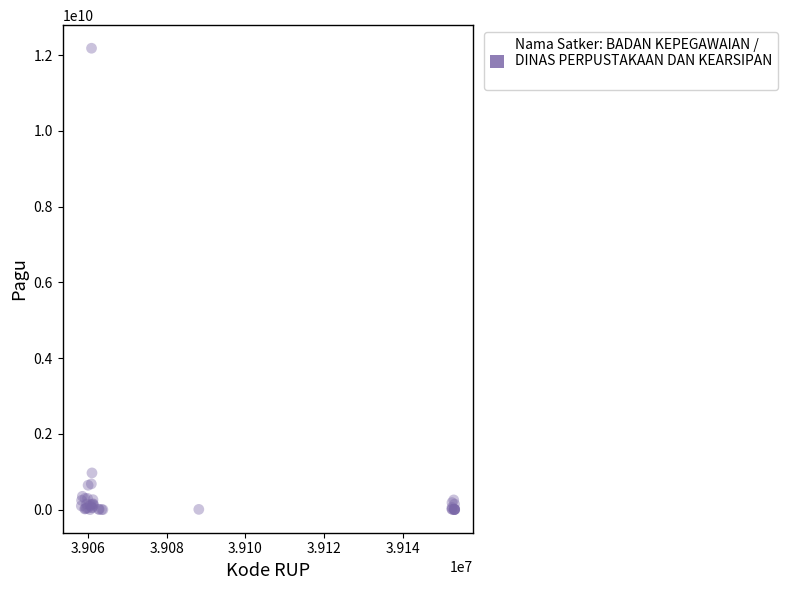

What Y value in the scatter plot is closest to 6092566000?

971640000